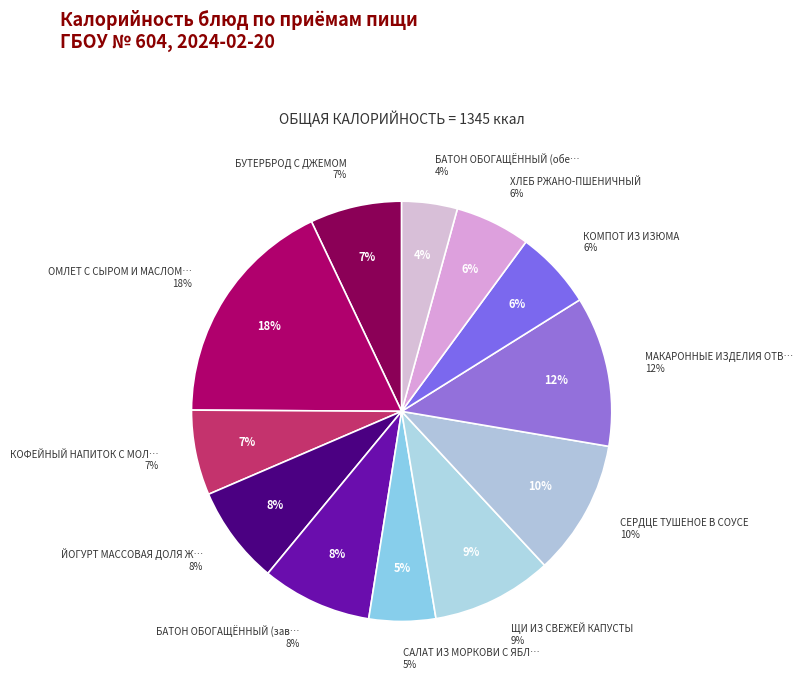

Does any single category account for the majority?

No